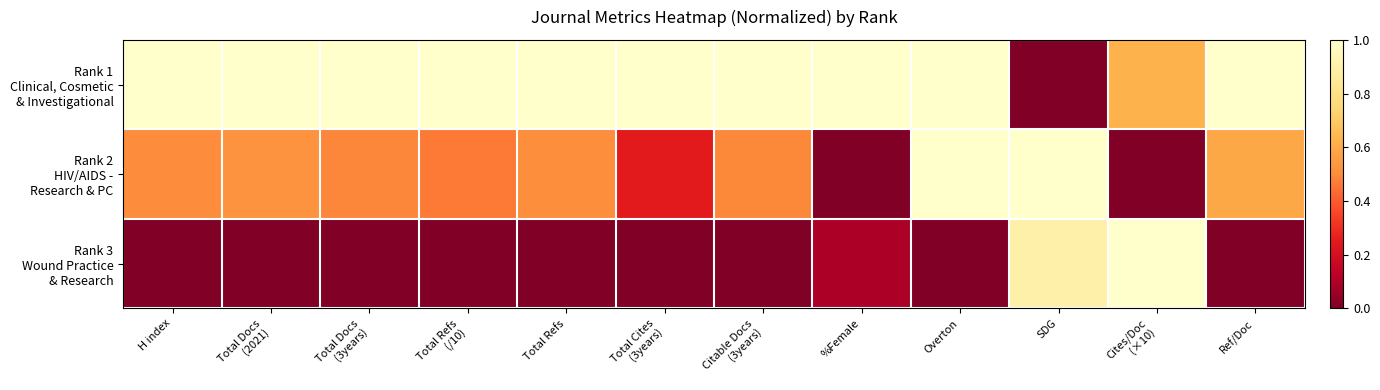

What is the total value across all series at %Female?

1.1